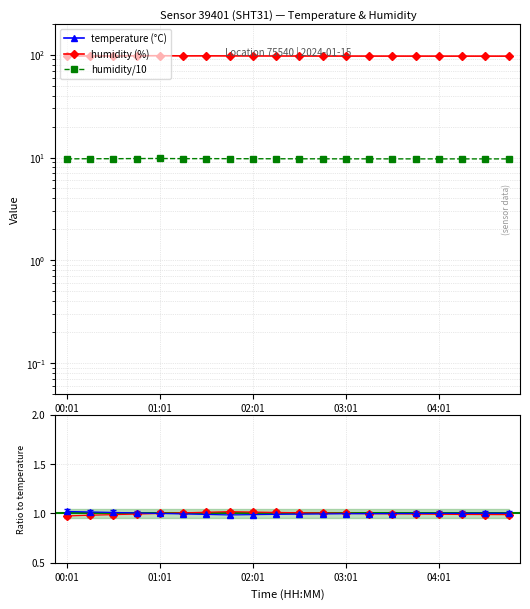

Which series has the largest total across all categories?

humidity (%)